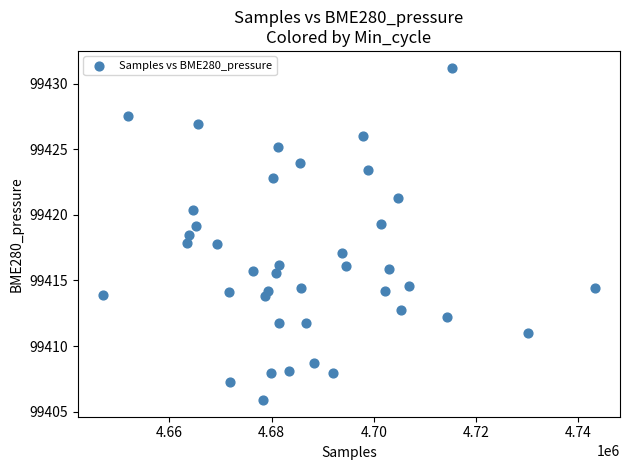

What is the range of Y values (max minus min)?

25.3